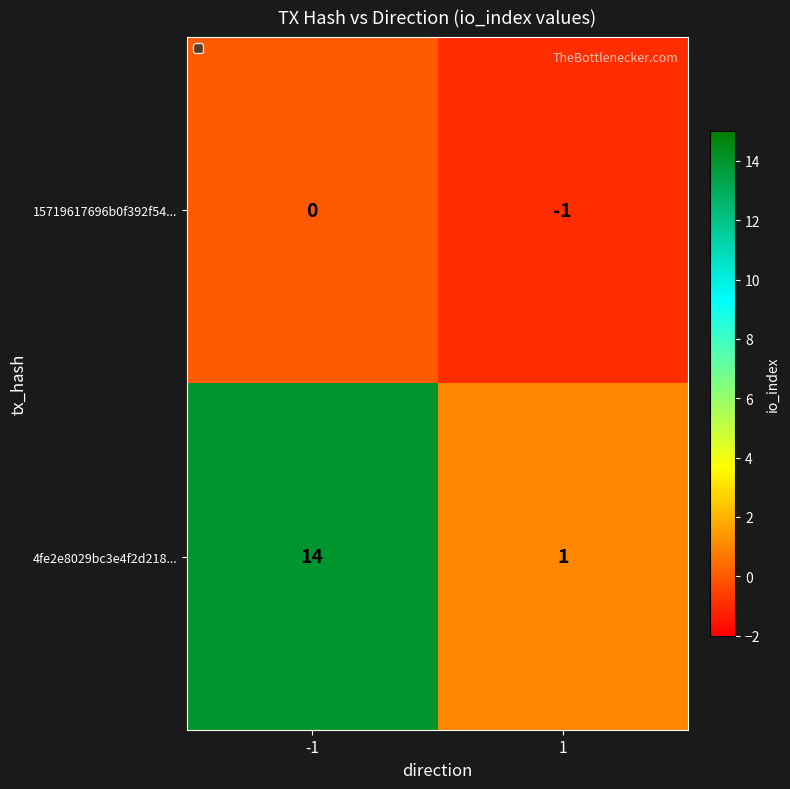

Rank the series at -1 from highest to lowest value.

4fe2e8029bc3e4f2d218..., 15719617696b0f392f54...